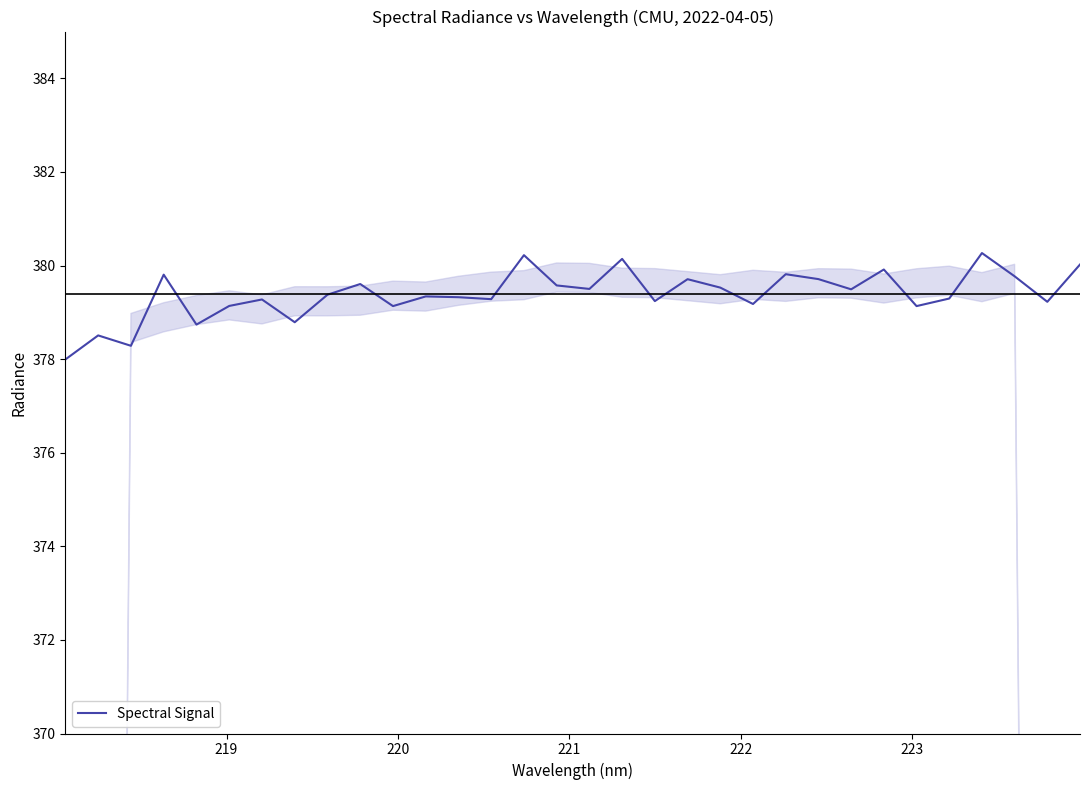

What is the smallest value displayed?

378.0